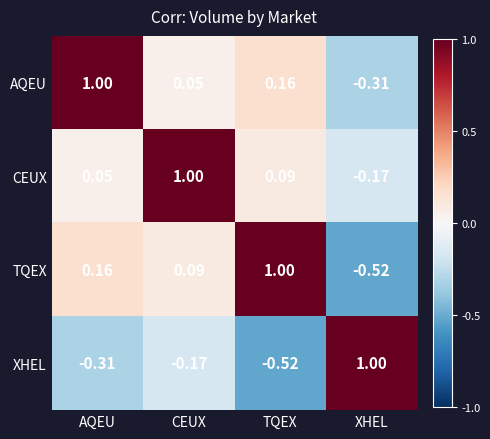

How many values in the AQEU series are below 0?

1